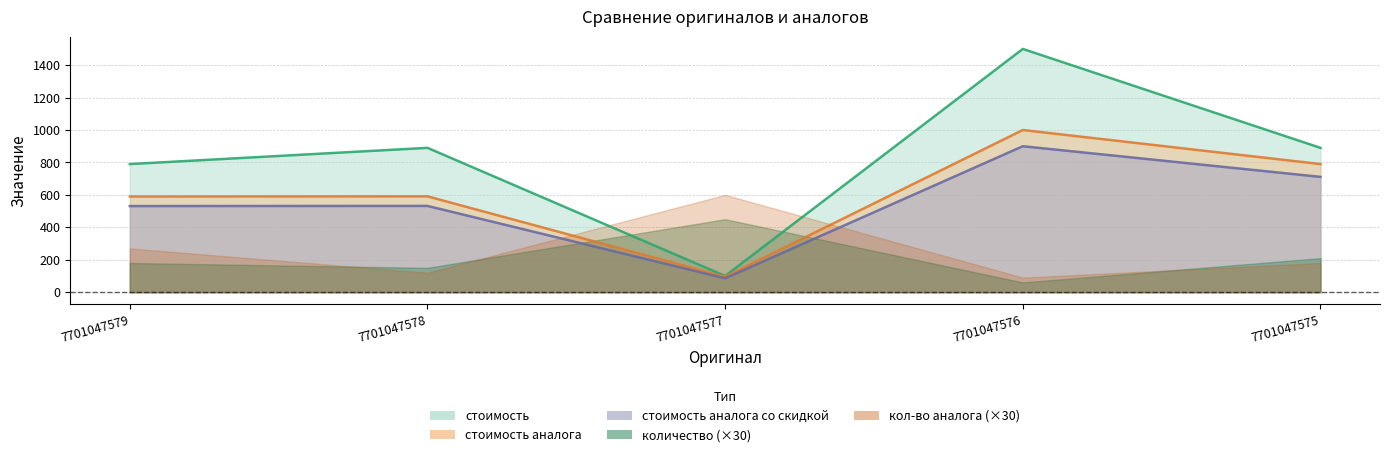

Which has a higher value, 7701047577 or 7701047578?

7701047578